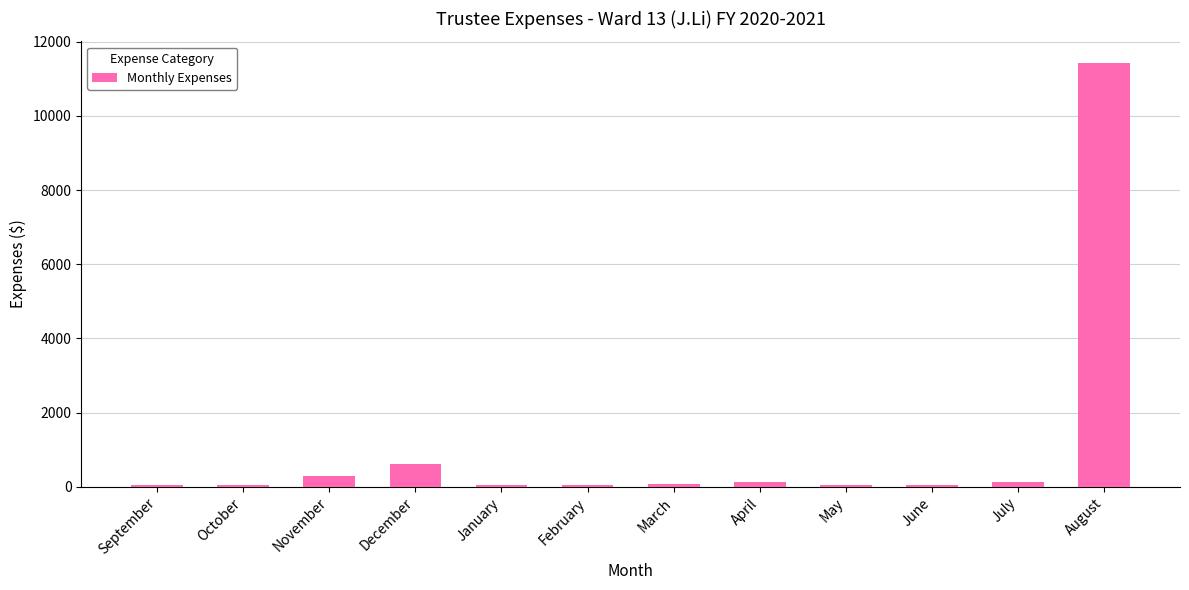

What is the average value?

1072.4